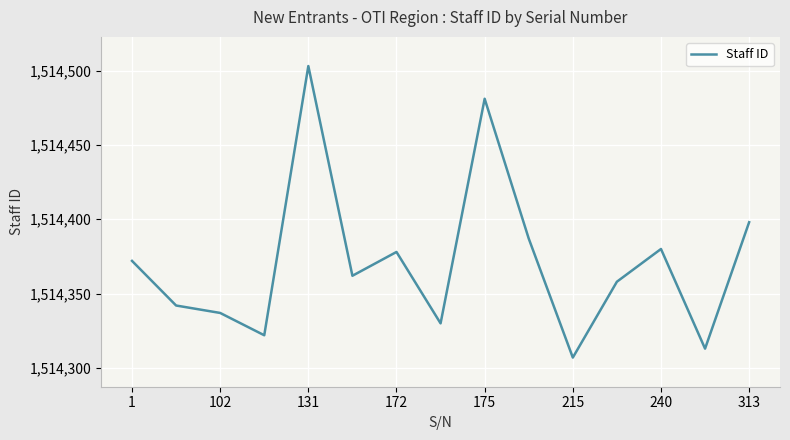

How many series are shown in this chart?

1